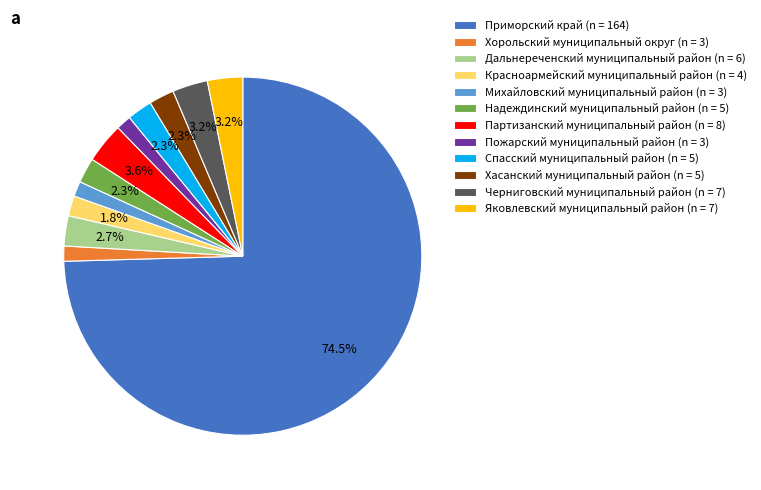

Count the number of slices in the pie.

12